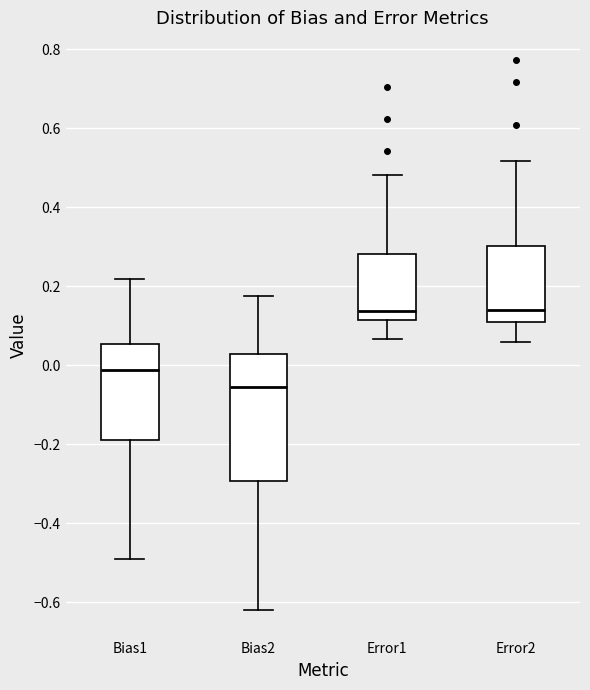

Where is the lower edge of the box for Error2 on the y-axis? The values are not printed on the chart, so give them approximately, as read against the axis.

0.10